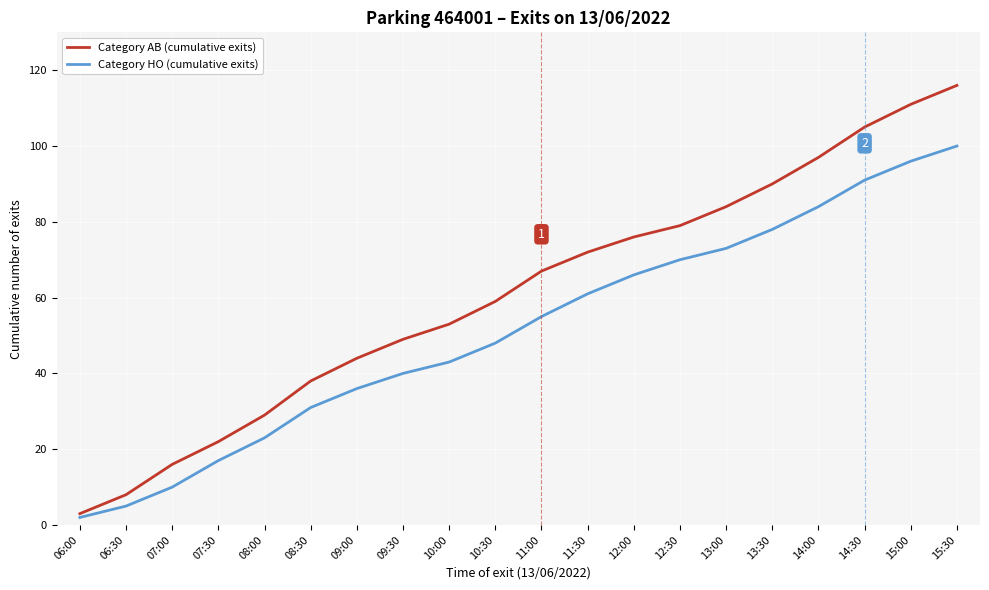

How many lines are shown in the chart?

2